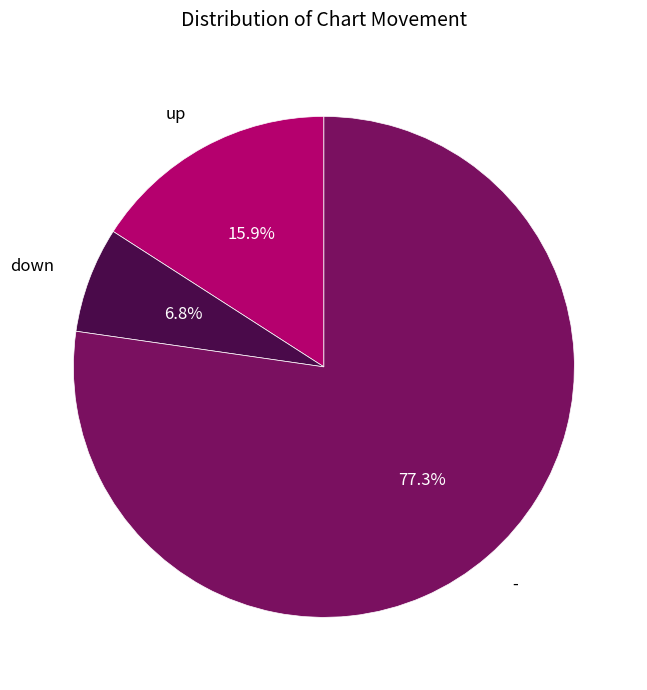

True or false: down accounts for 1% of the total.

False